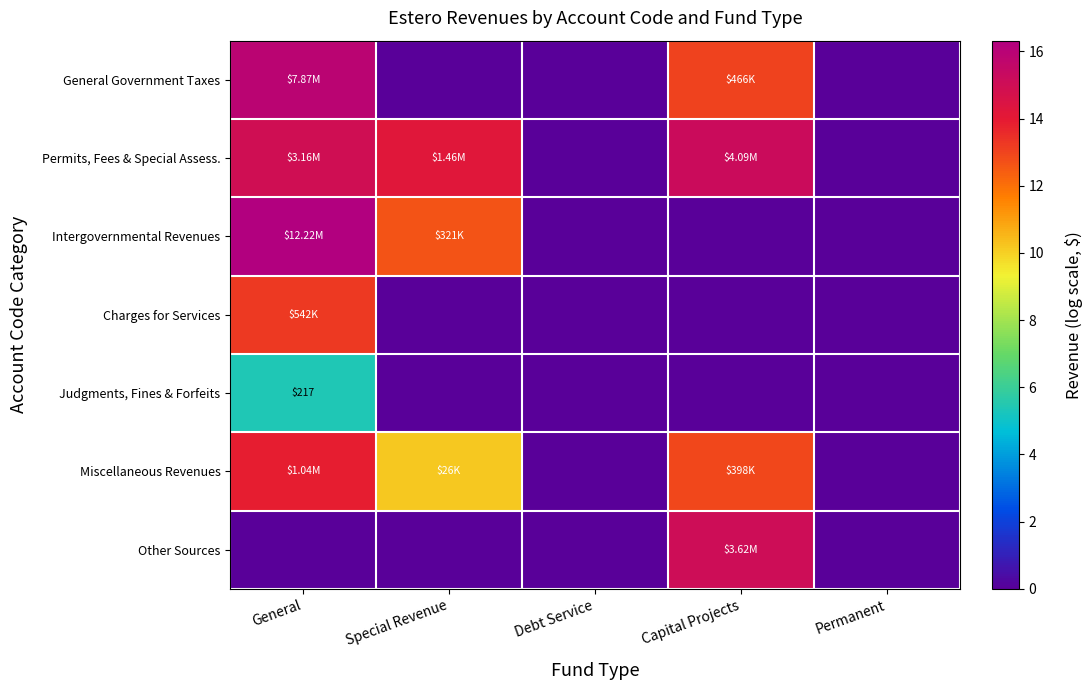

The General Government Taxes series shows 0.0 at Debt Service. True or false?

True